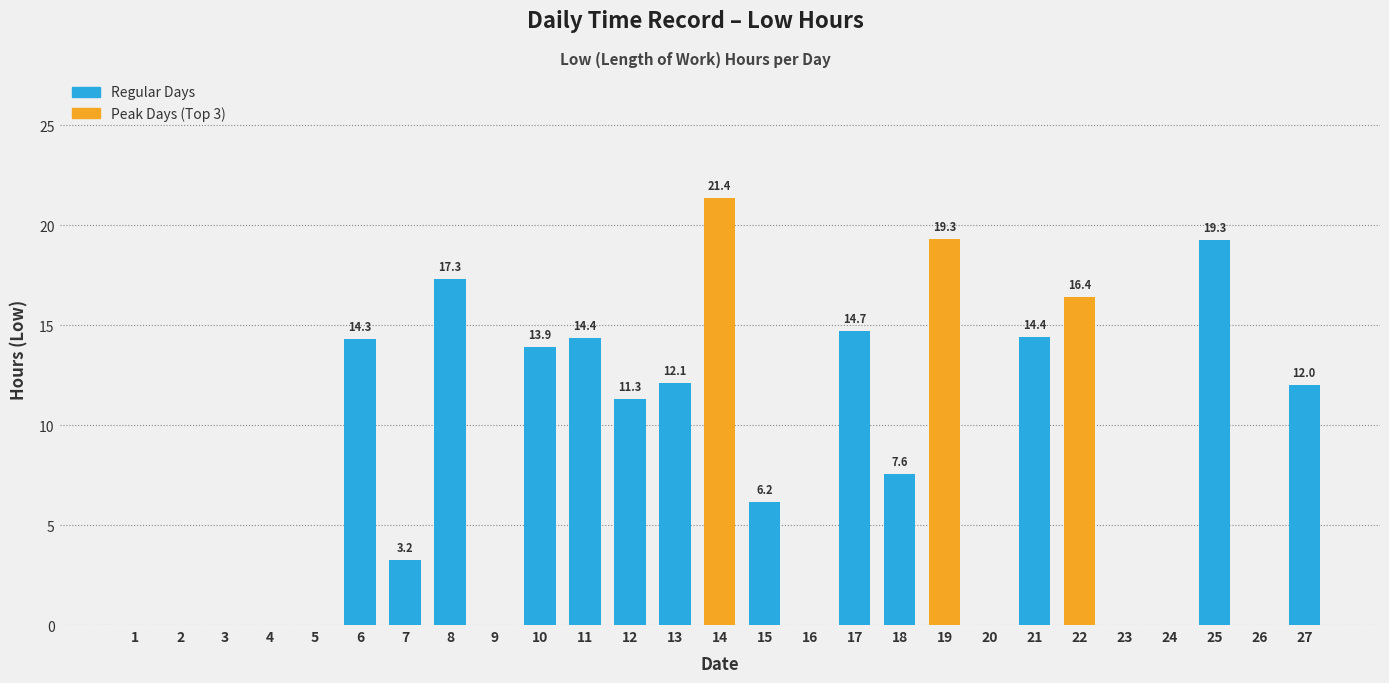

Count the number of values greater than 7.

14